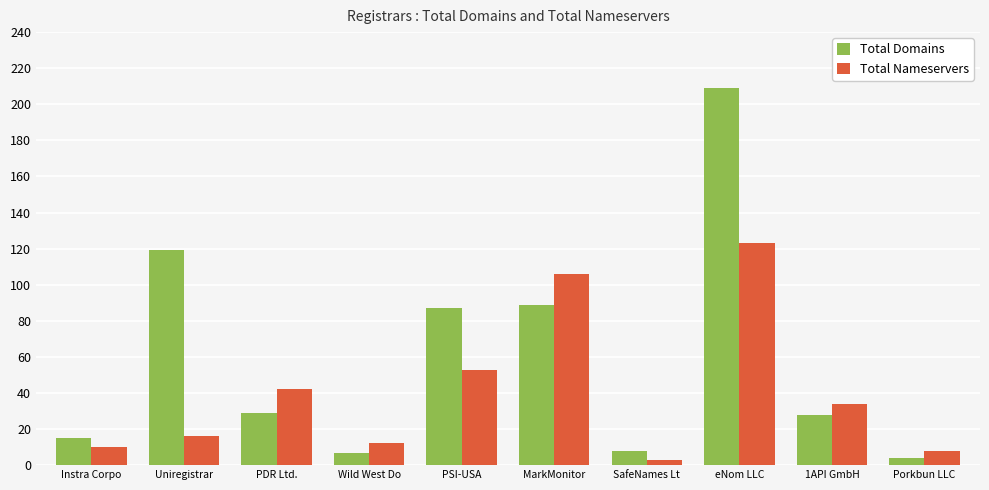

What is the total value across all series at Uniregistrar?

135